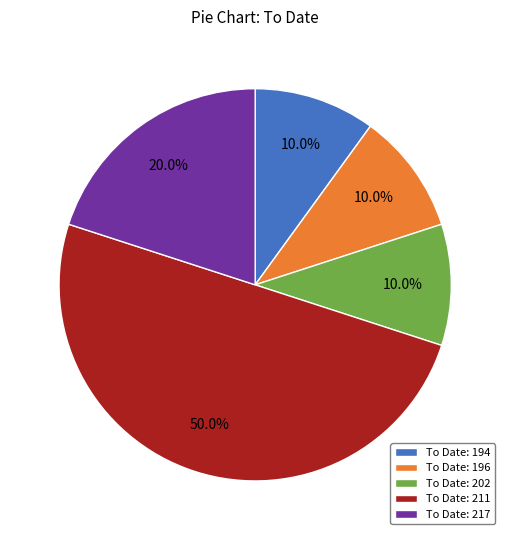

What is the largest slice in the pie chart?

To Date: 211